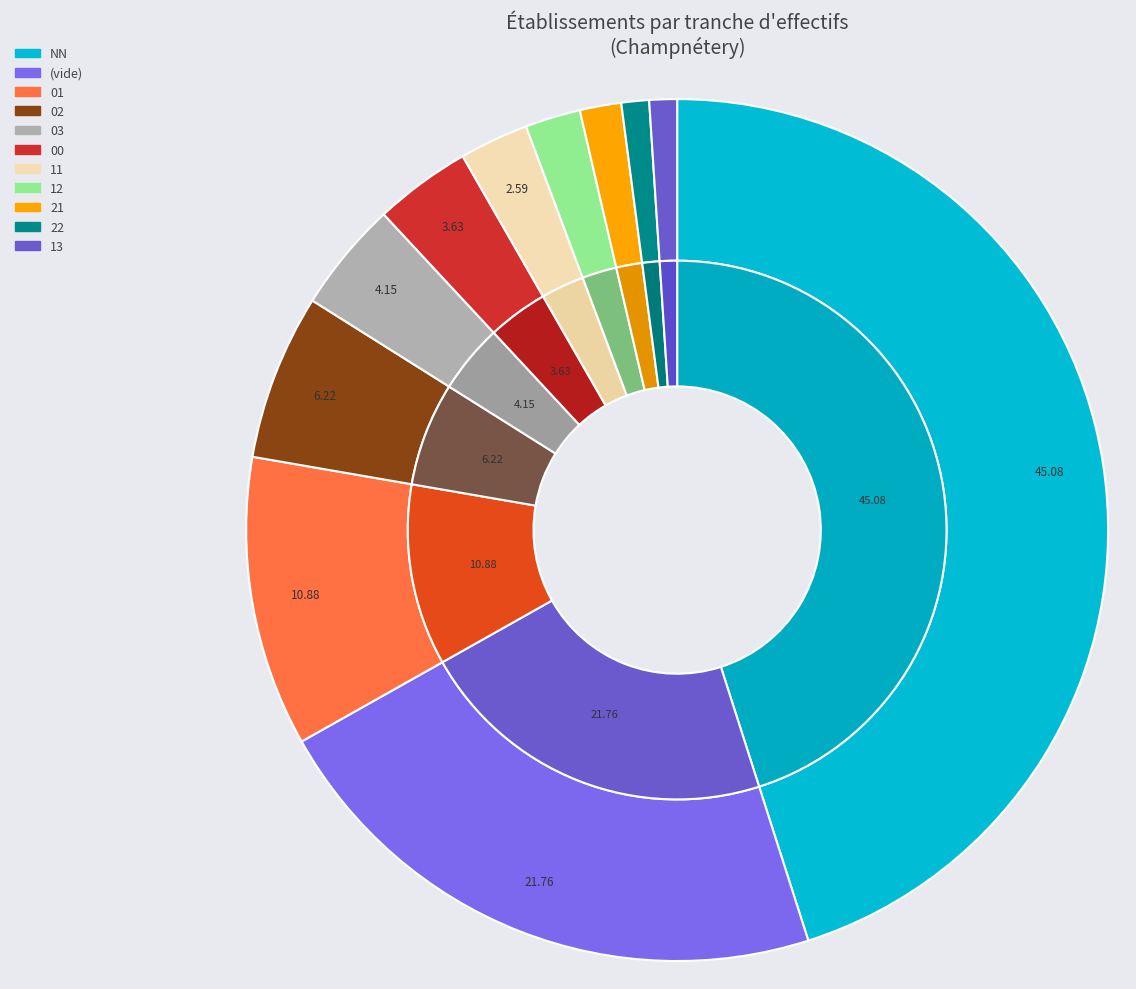

Count the number of slices in the pie.

11